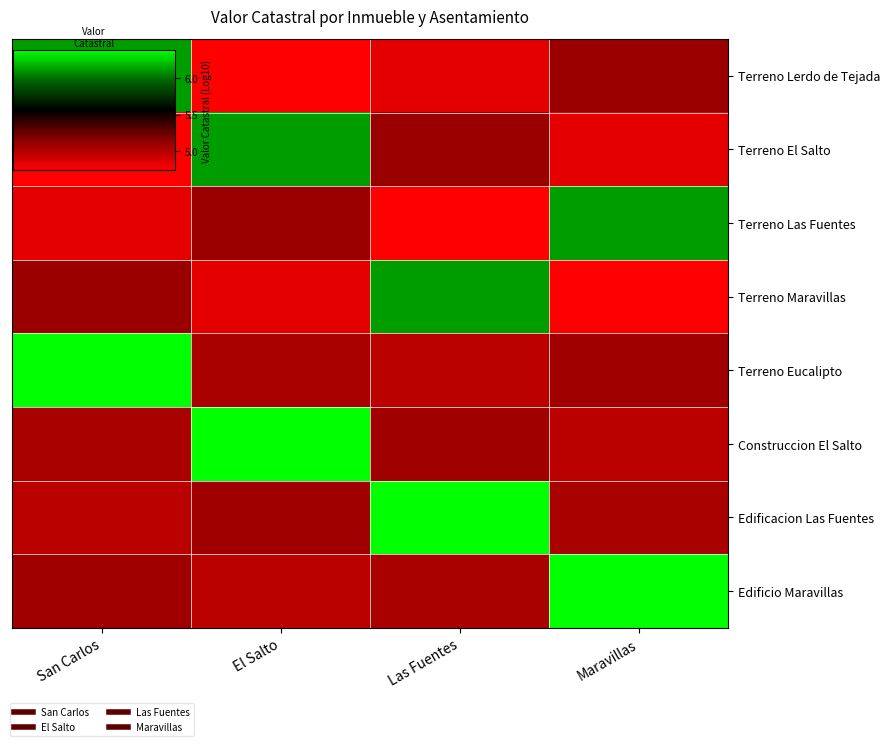

Reading left to right, transcribe all the data shown in this chart.

Terreno Lerdo de Tejada: San Carlos=6.1	El Salto=4.7	Las Fuentes=4.8	Maravillas=5.1
Terreno El Salto: San Carlos=4.7	El Salto=6.1	Las Fuentes=5.1	Maravillas=4.8
Terreno Las Fuentes: San Carlos=4.8	El Salto=5.1	Las Fuentes=4.7	Maravillas=6.1
Terreno Maravillas: San Carlos=5.1	El Salto=4.8	Las Fuentes=6.1	Maravillas=4.7
Terreno Eucalipto: San Carlos=6.4	El Salto=5.0	Las Fuentes=5.0	Maravillas=5.1
Construccion El Salto: San Carlos=5.0	El Salto=6.4	Las Fuentes=5.1	Maravillas=5.0
Edificacion Las Fuentes: San Carlos=5.0	El Salto=5.1	Las Fuentes=6.4	Maravillas=5.0
Edificio Maravillas: San Carlos=5.1	El Salto=5.0	Las Fuentes=5.0	Maravillas=6.4